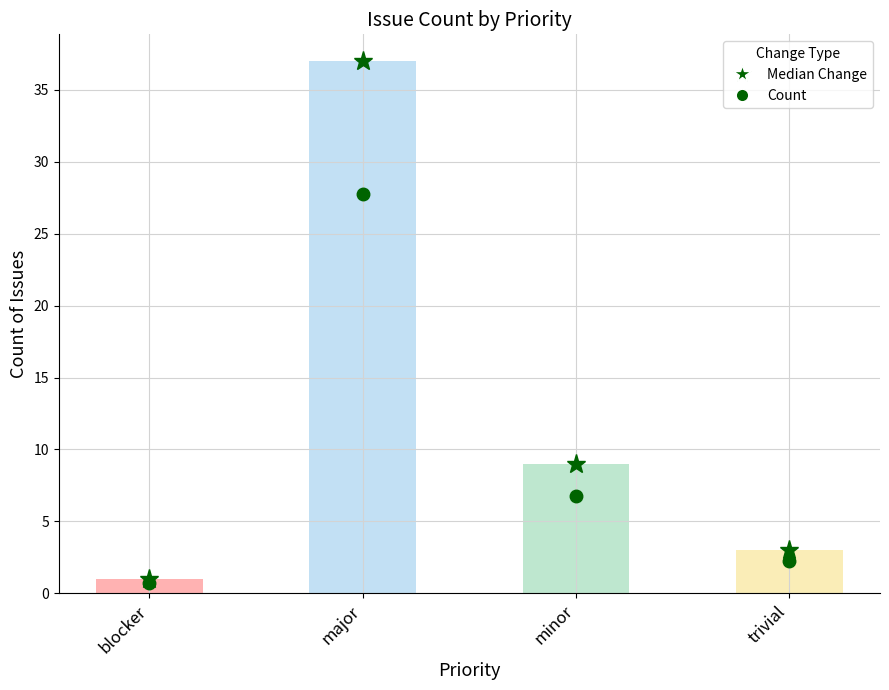

Is it true that Median Change equals 0.6 at blocker?

False